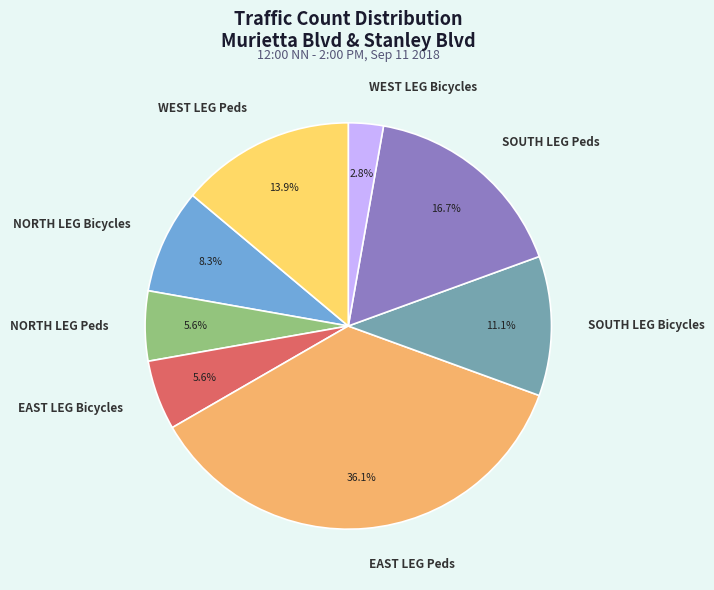

How much of the chart is everything except SOUTH LEG Peds?

83.3%